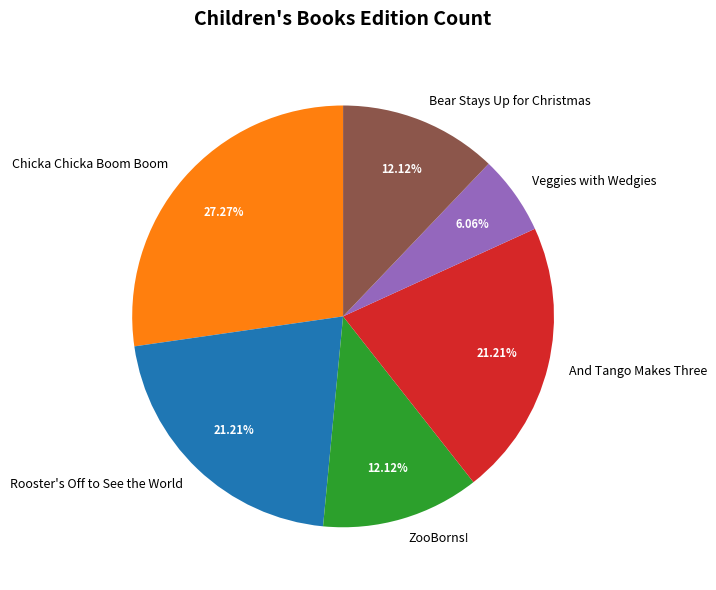

What is the smallest slice in the pie chart?

Veggies with Wedgies